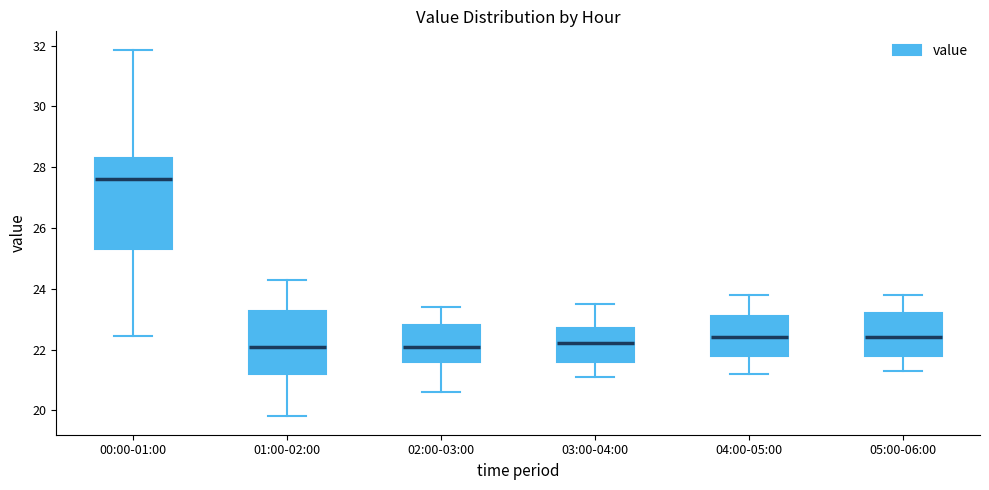

Reading left to right, read every box against the y-axis: the position of its median line, the range the box covers, and the ends of its whiskers. The values are not printed on the chart, so give them approximately, as read against the axis.

00:00-01:00: median 27.6, box 25.4 to 28.4, whiskers 22.4 to 31.8
01:00-02:00: median 22.2, box 21.2 to 23.2, whiskers 19.8 to 24.4
02:00-03:00: median 22.2, box 21.6 to 22.8, whiskers 20.6 to 23.4
03:00-04:00: median 22.2, box 21.6 to 22.8, whiskers 21.2 to 23.6
04:00-05:00: median 22.4, box 21.8 to 23.2, whiskers 21.2 to 23.8
05:00-06:00: median 22.4, box 21.8 to 23.2, whiskers 21.4 to 23.8